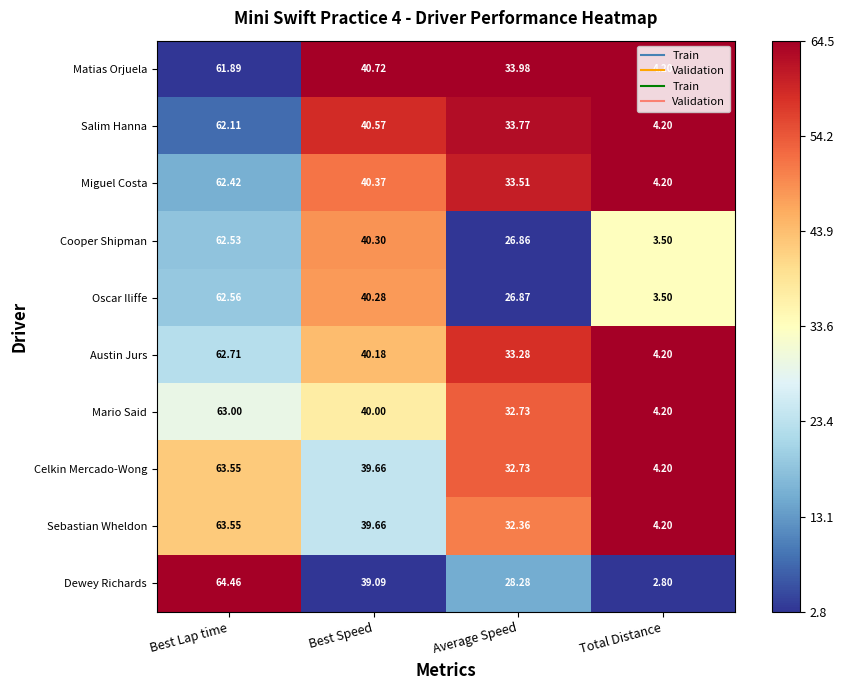

Rank the categories by Celkin Mercado-Wong value from highest to lowest.

Best Lap time, Best Speed, Average Speed, Total Distance